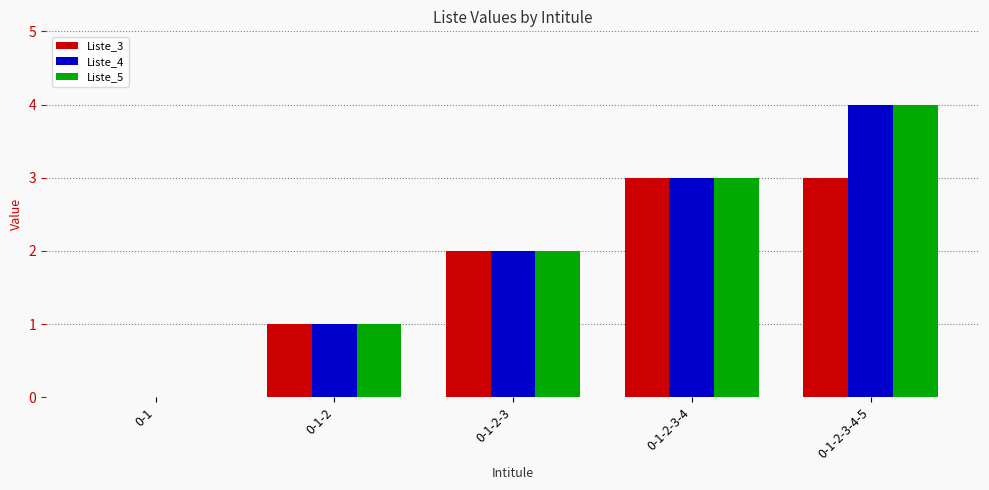

Reading left to right, list all the values displayed in this chart.

Liste_3: 0-1=0	0-1-2=1	0-1-2-3=2	0-1-2-3-4=3	0-1-2-3-4-5=3
Liste_4: 0-1=0	0-1-2=1	0-1-2-3=2	0-1-2-3-4=3	0-1-2-3-4-5=4
Liste_5: 0-1=0	0-1-2=1	0-1-2-3=2	0-1-2-3-4=3	0-1-2-3-4-5=4